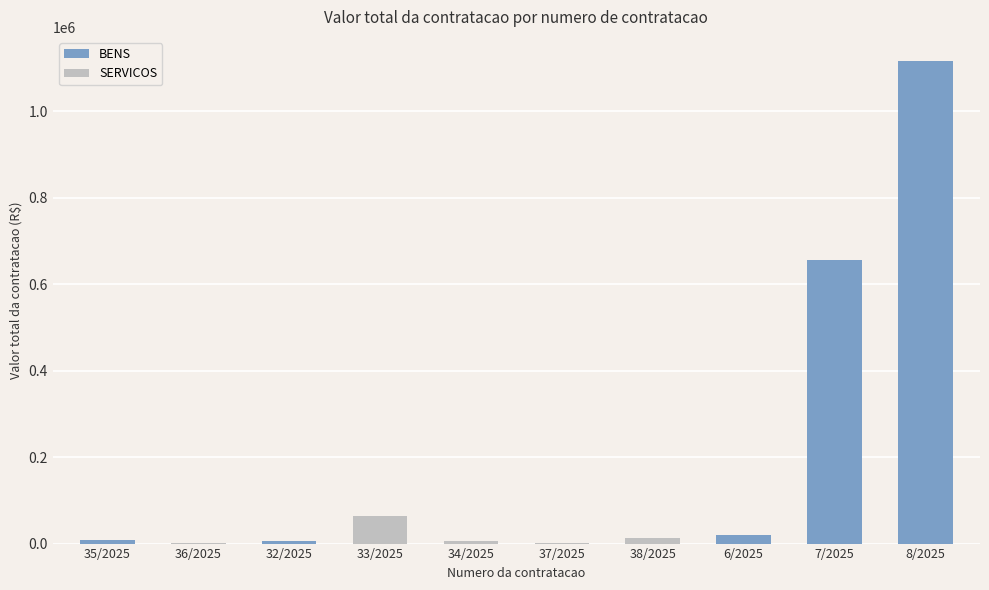

What is the minimum value shown in the chart?

750.0